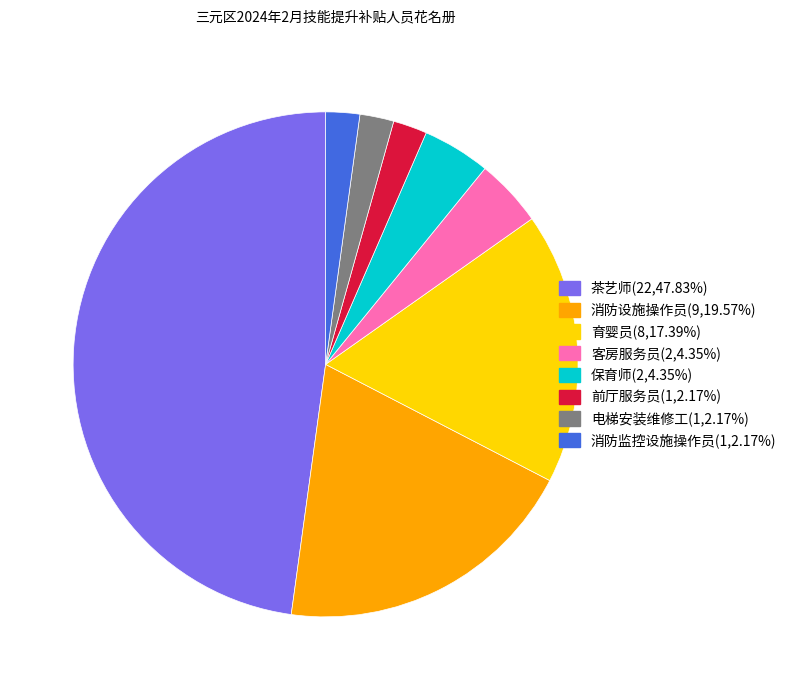

What is the ratio of the value at 客房服务员 to the value at 前厅服务员?

2.0